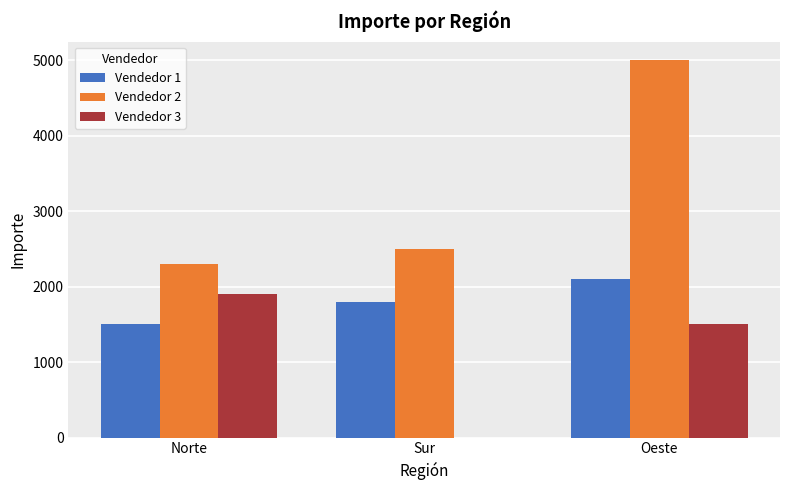

At which label does Vendedor 2 reach its peak?

Oeste